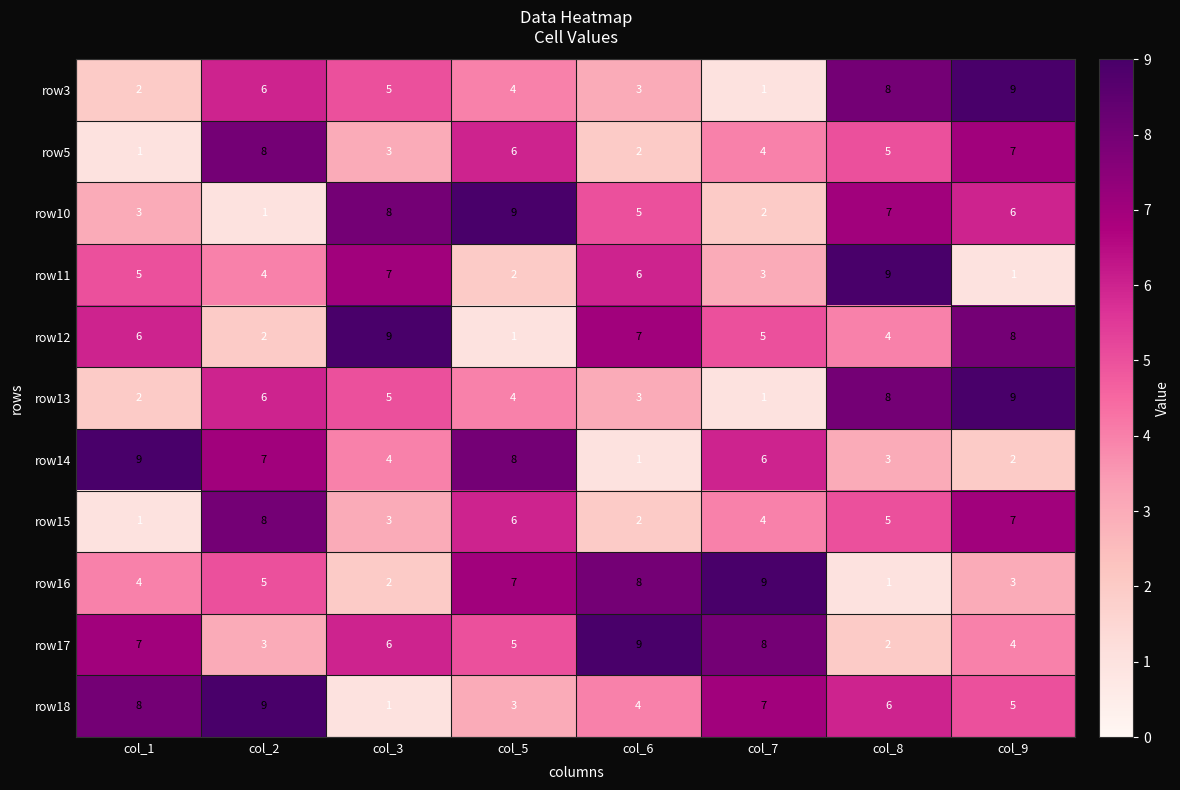

The row12 series shows 7 at col_6. True or false?

True